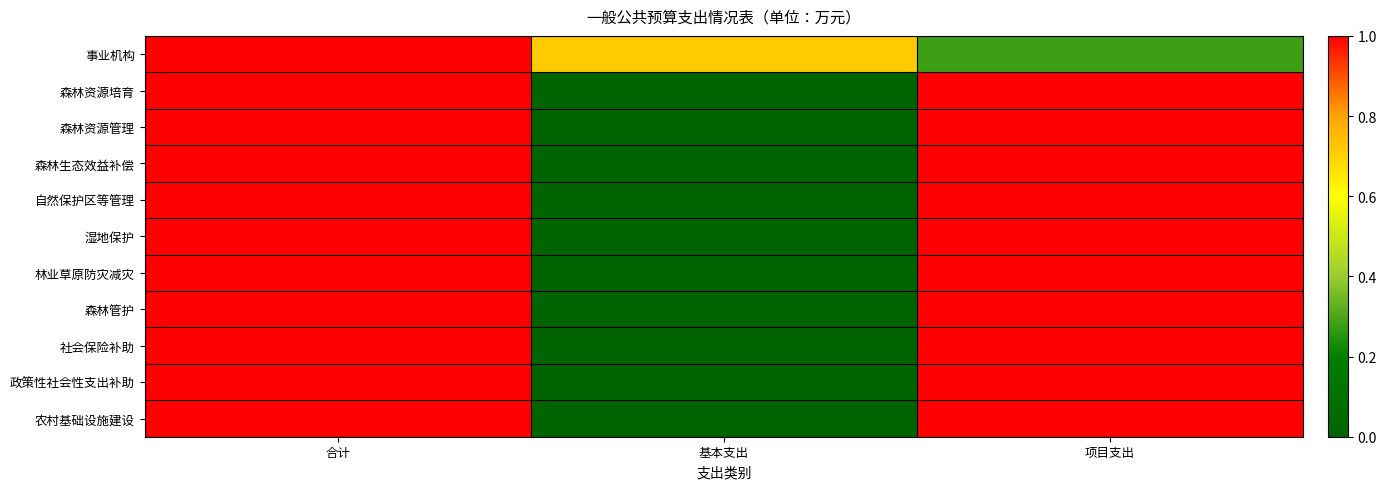

What is the total value across all series at 基本支出?

0.7